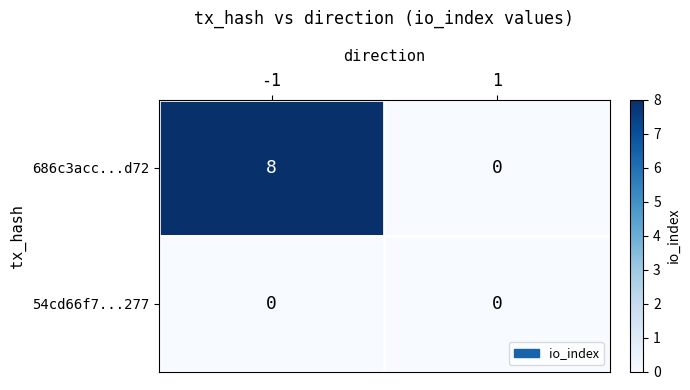

Is it true that 686c3acc...d72 equals 11 at -1?

False